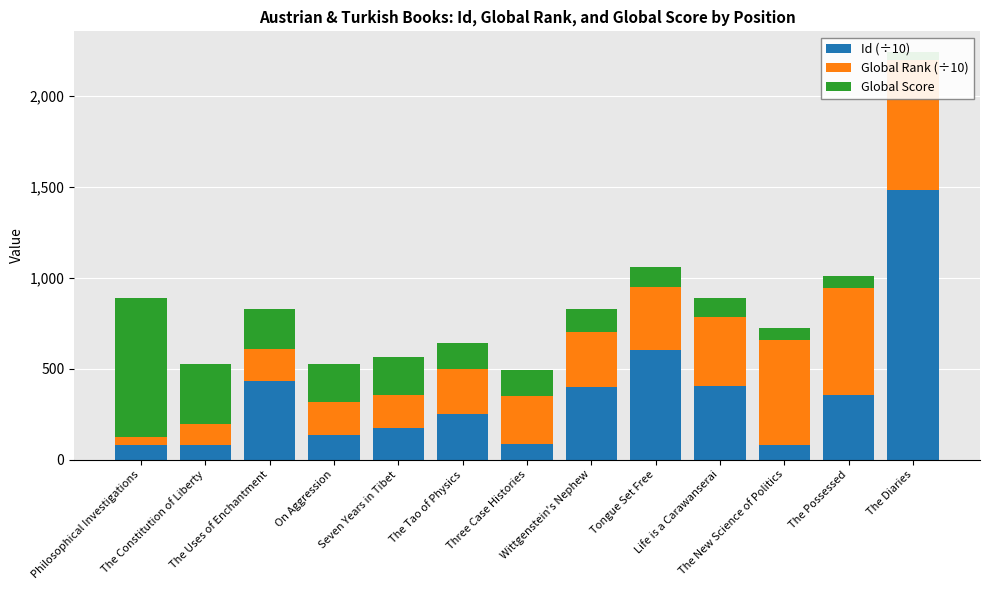

What is the label of the 12th bar from the right?

The Constitution of Liberty